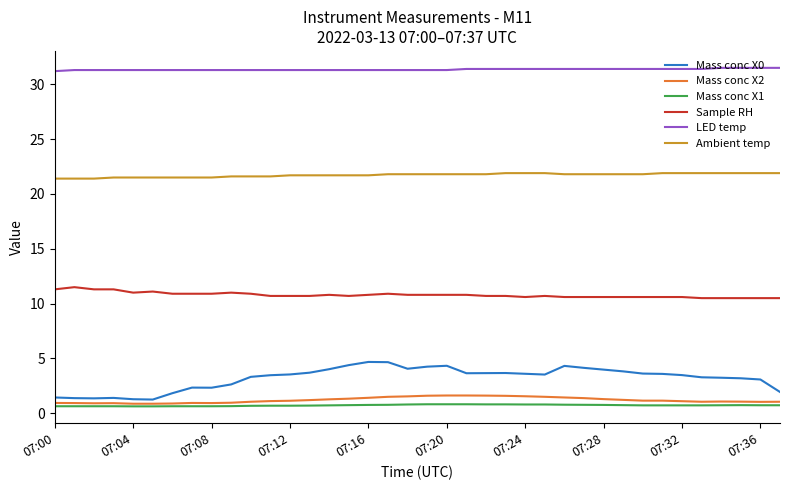

True or false: Mass conc X2 and Sample RH cross at least once.

False